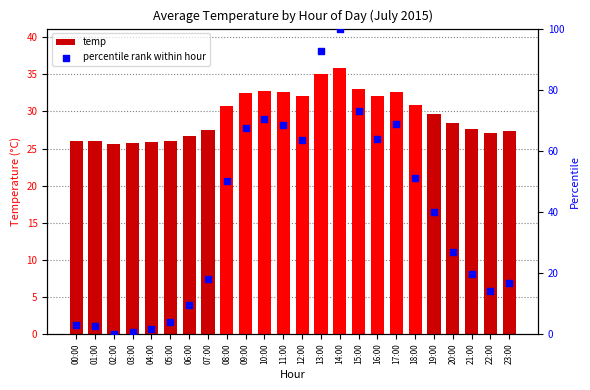

Which series has the largest total across all categories?

percentile rank within hour